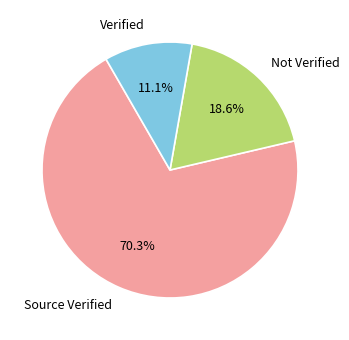

Which slice is the smallest?

Verified